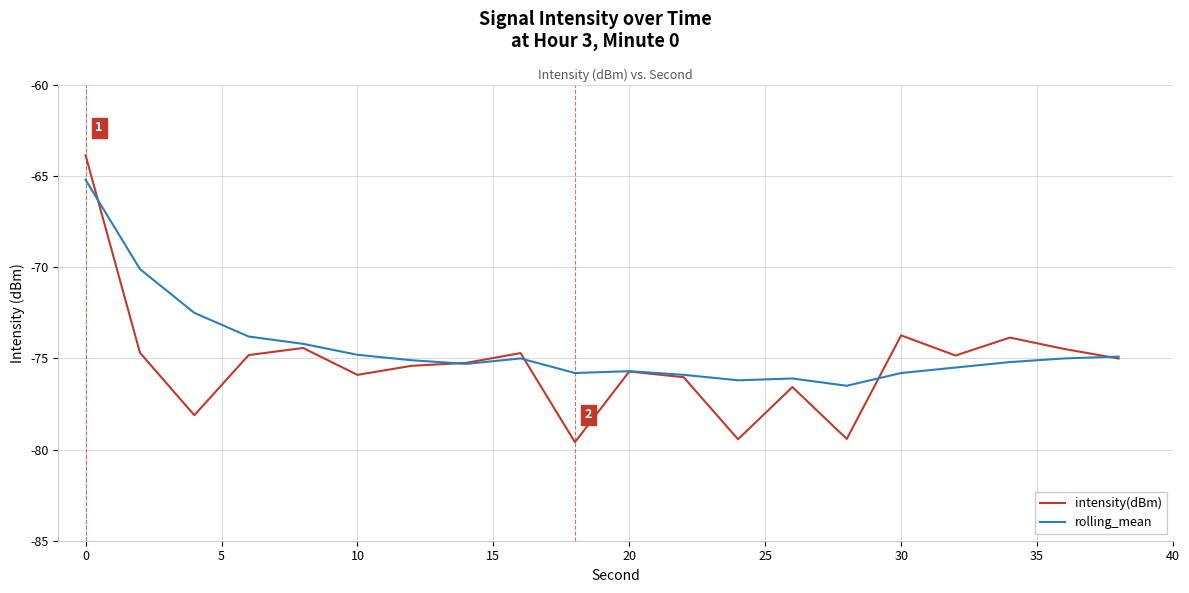

Which series has the widest spread of values?

intensity(dBm)